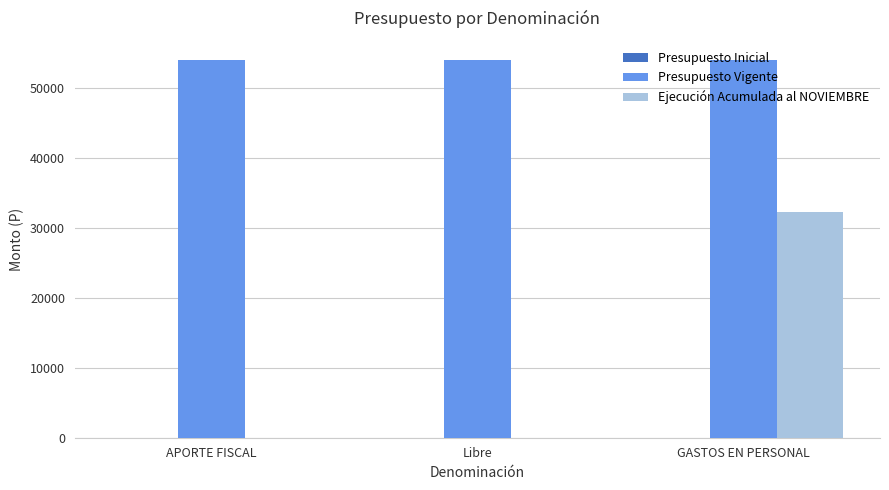

Is it true that Presupuesto Vigente equals 35979 at GASTOS EN PERSONAL?

False